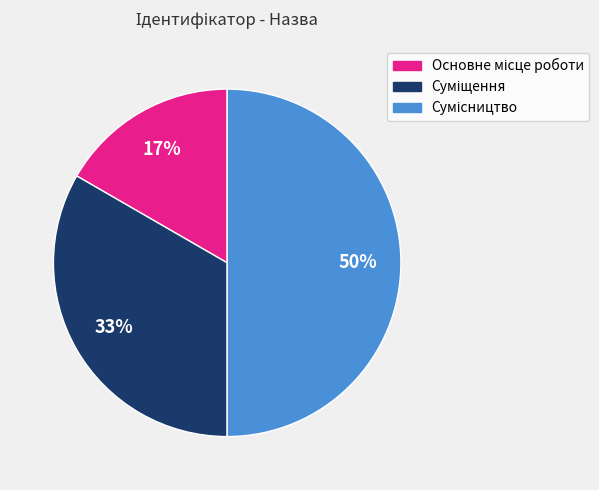

To the nearest percent, what is the average slice percentage?

33%